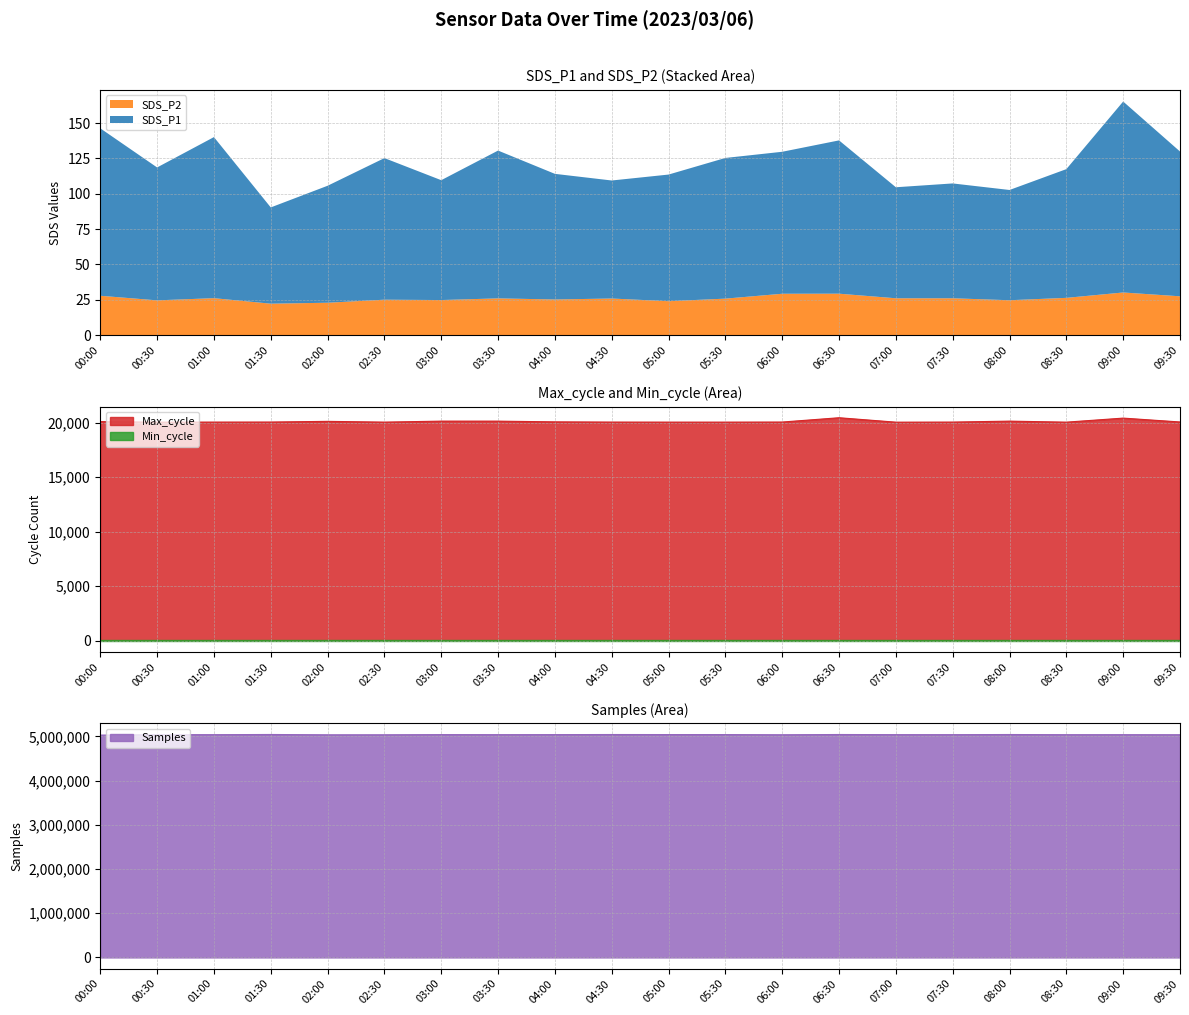

How many values in the Samples series exceed 5038657?

9